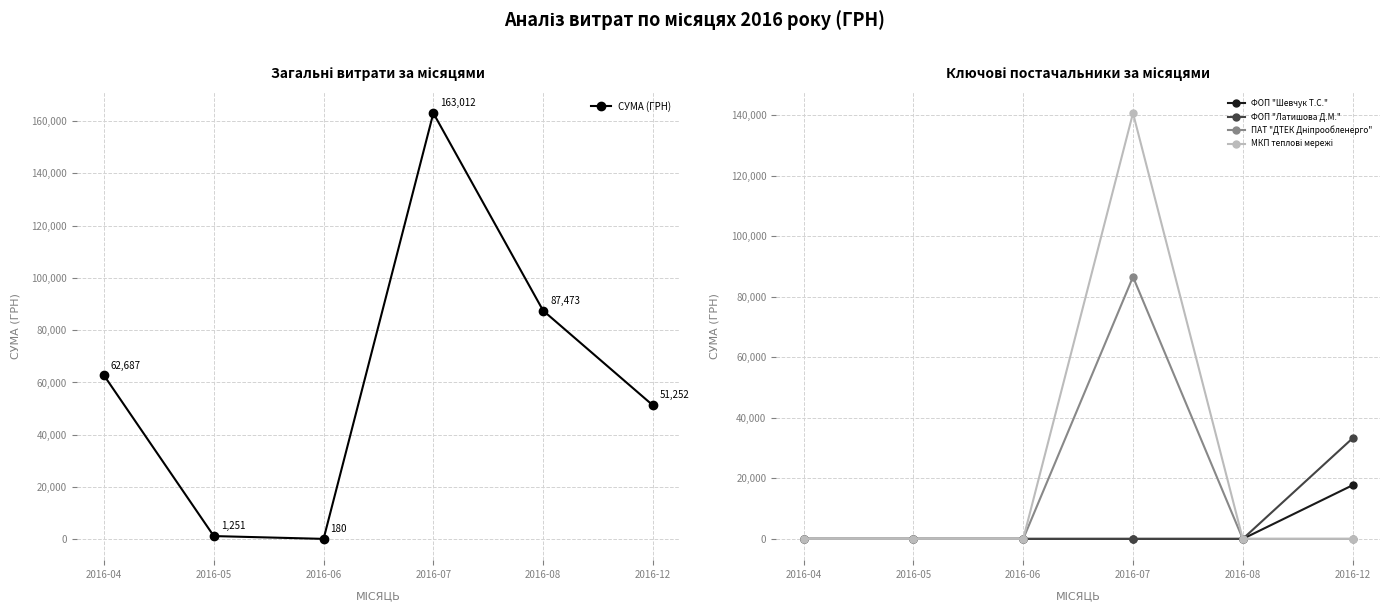

True or false: ФОП "Латишова Д.М." and ПАТ "ДТЕК Дніпрообленерго" cross at least once.

False